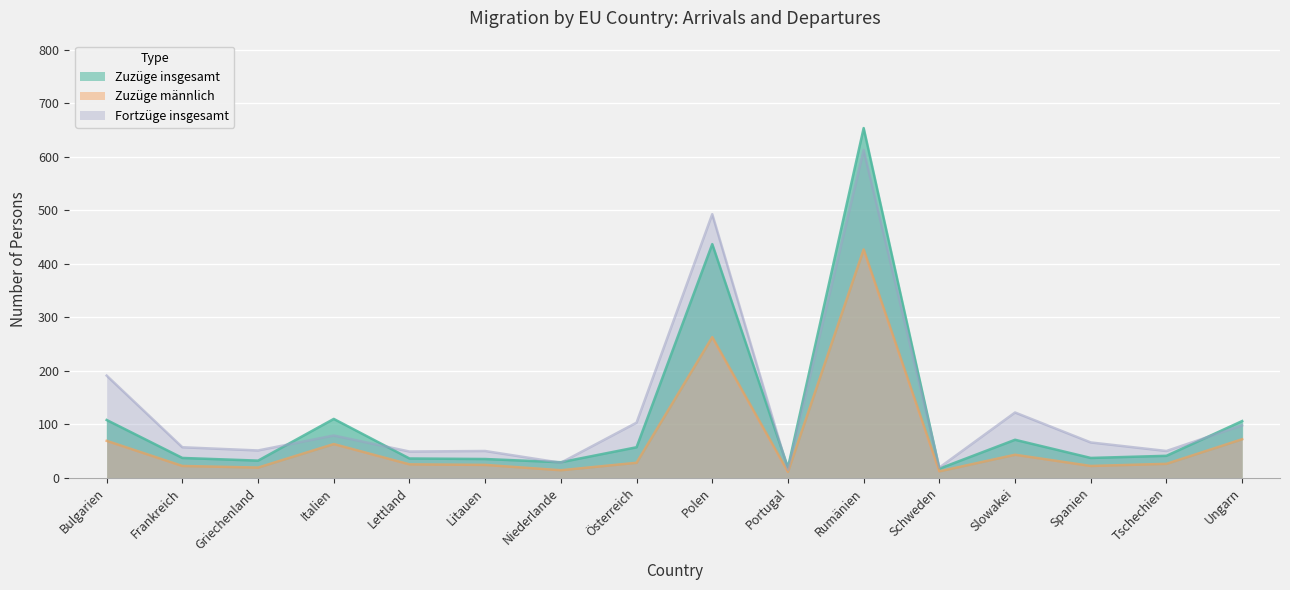

True or false: Zuzüge männlich has a value of 12 at Tschechien.

False